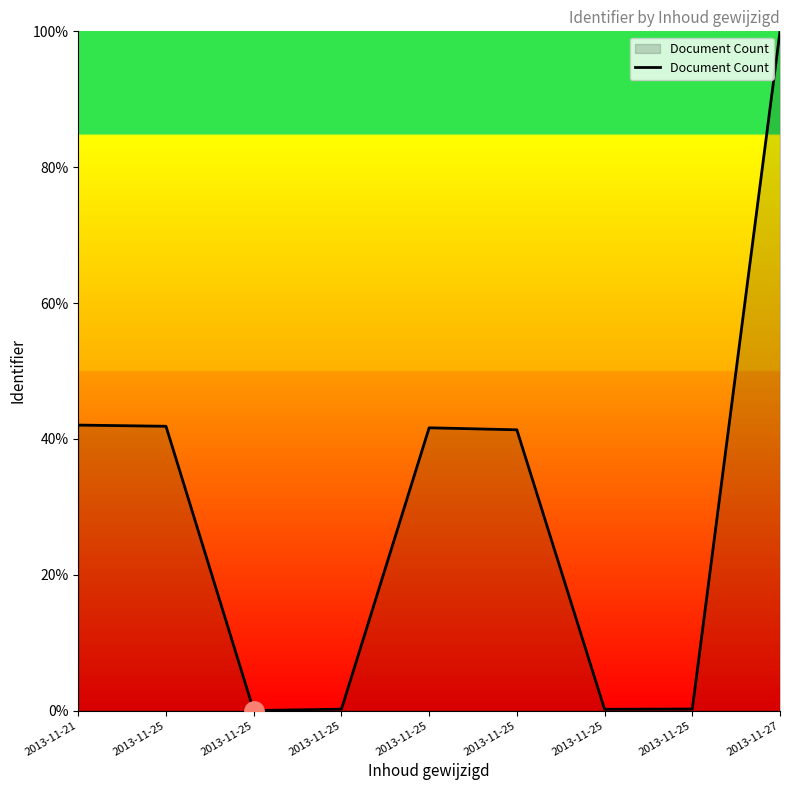

How many series are shown in this chart?

1